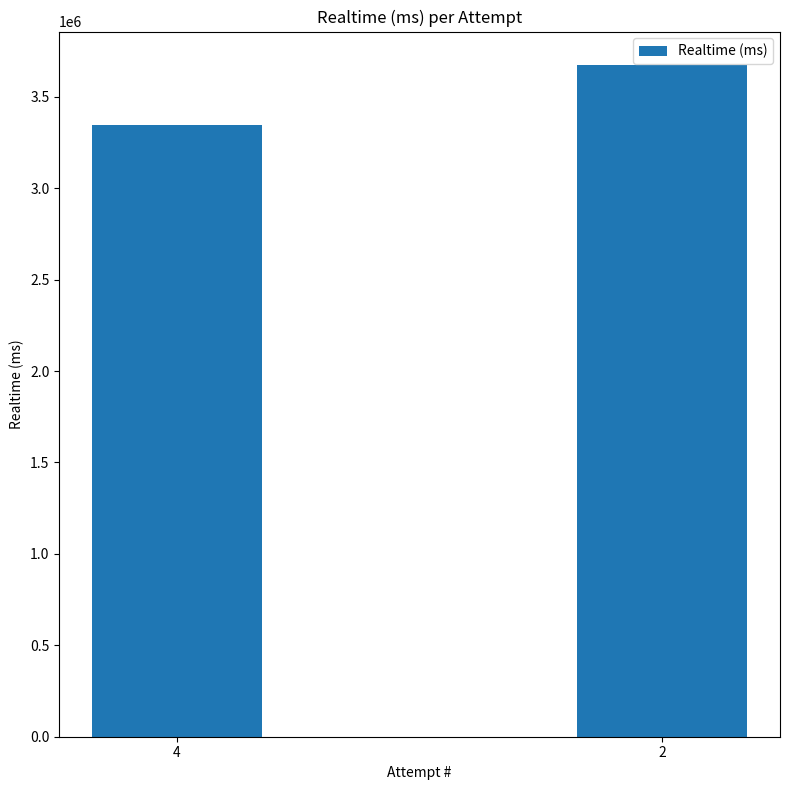

True or false: the data shows 1762171 at 4.

False